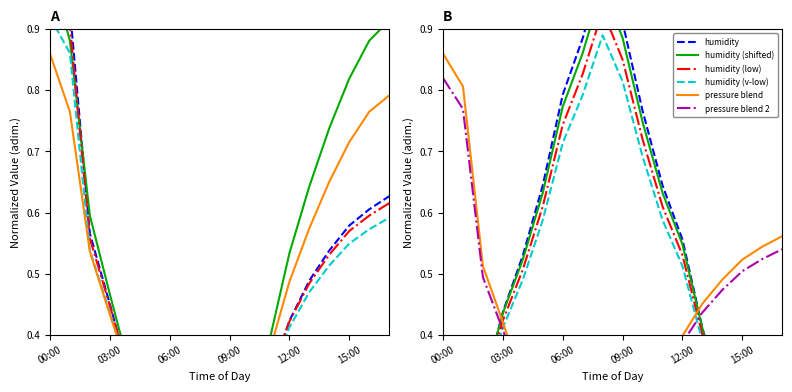

Is this an area chart (filled region under the line)?

No